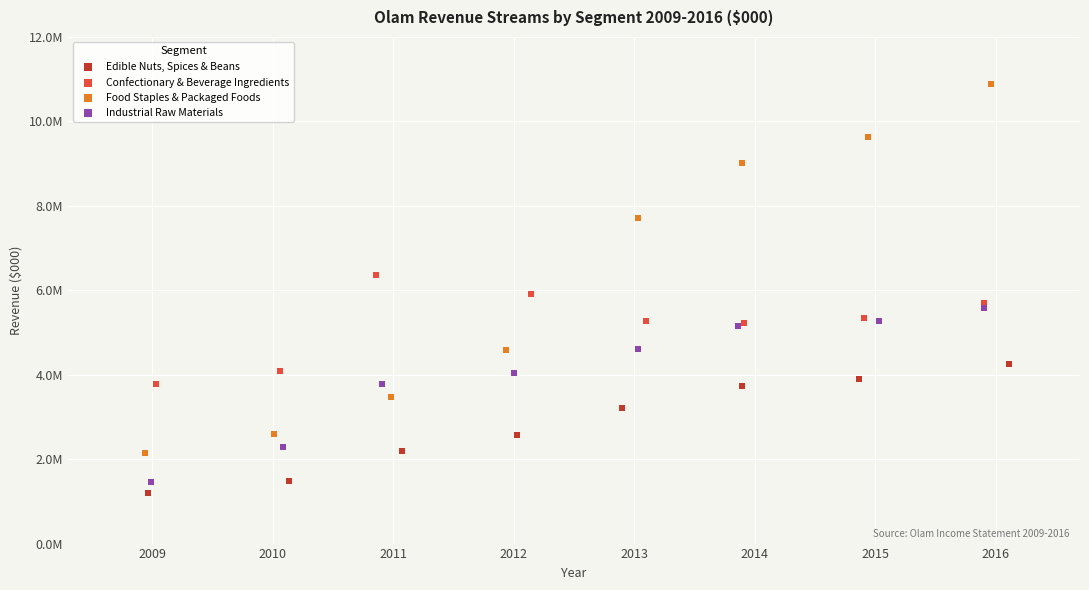

Which series has the largest Y range (max minus min)?

Food Staples & Packaged Foods